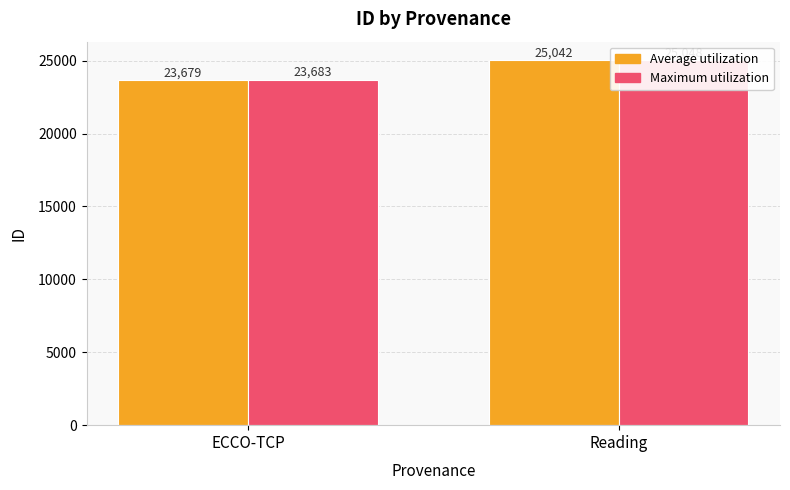

At how many categories does at least one series exceed 23734?

1